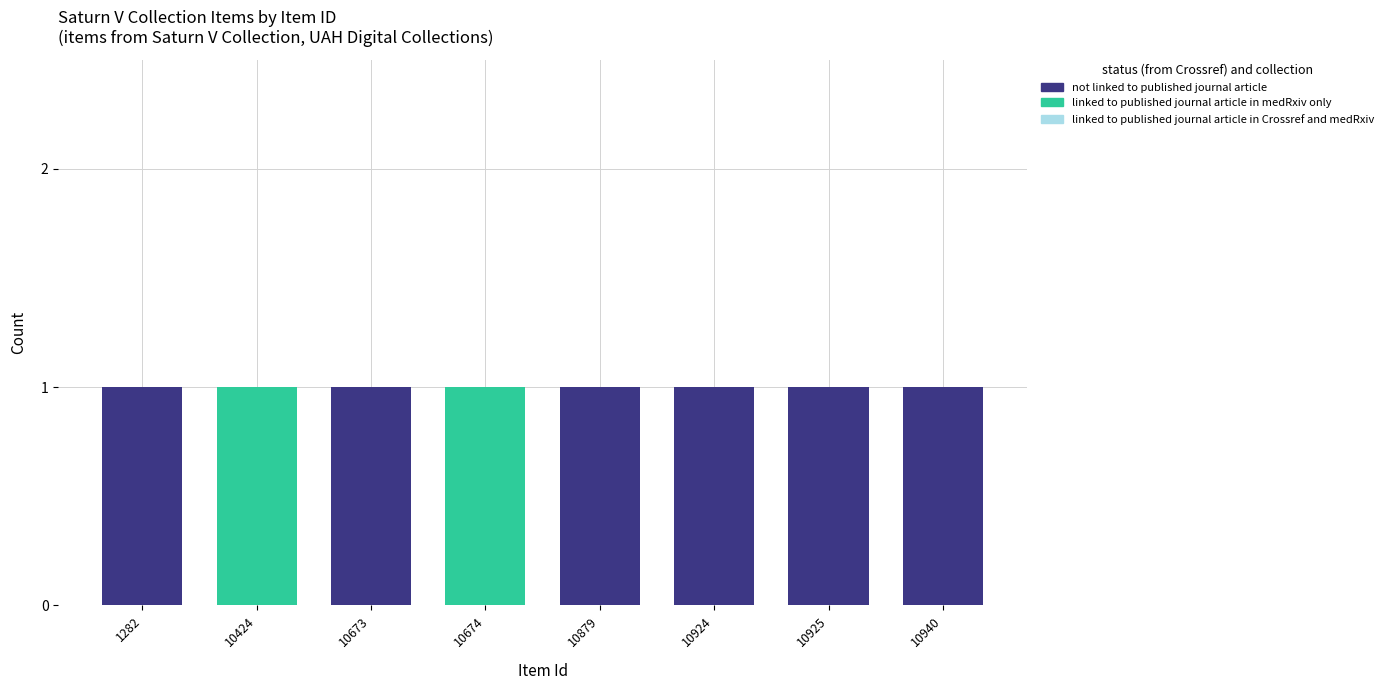

Reading left to right, list the values for the not linked to published journal article series.

1282=1	10424=0	10673=1	10674=0	10879=1	10924=1	10925=1	10940=1